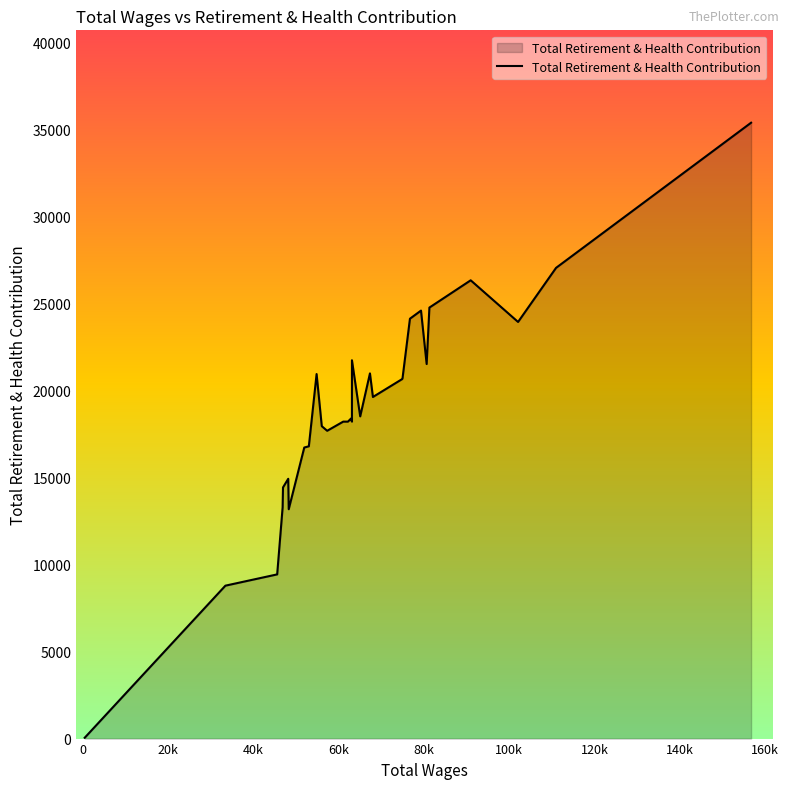

What is the difference between the maximum and minimum values?

35329